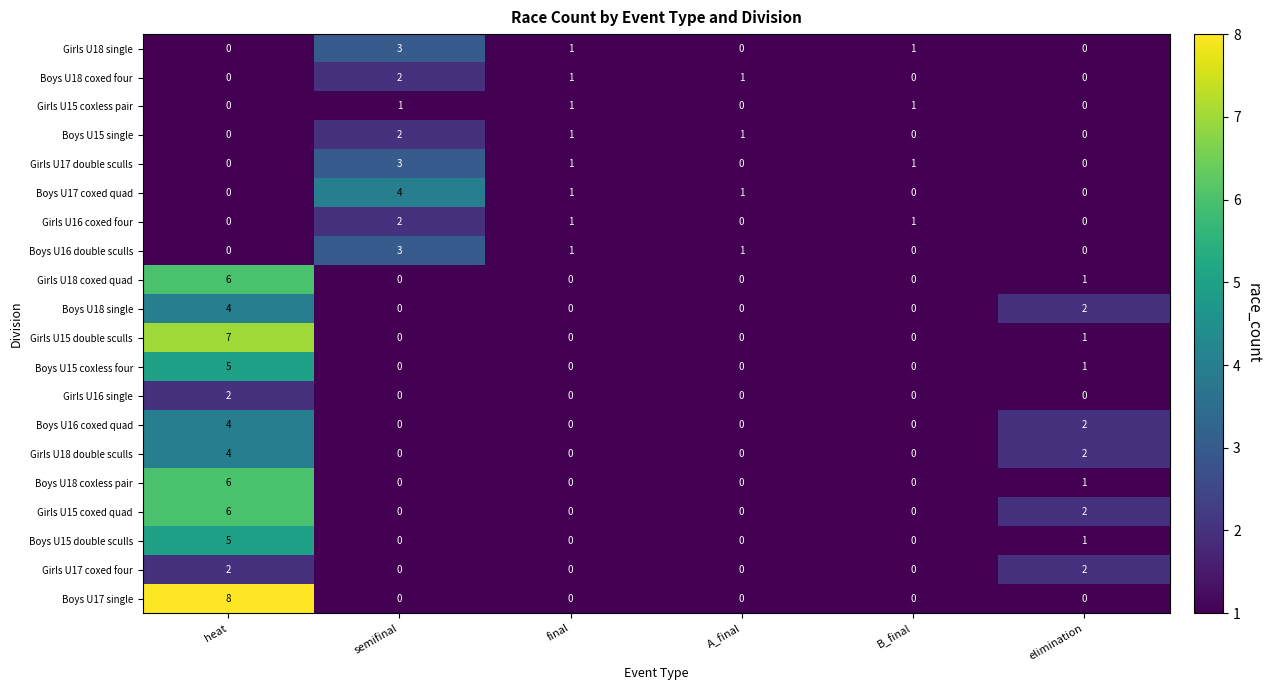

What is the sum of all Boys U18 single values?

6